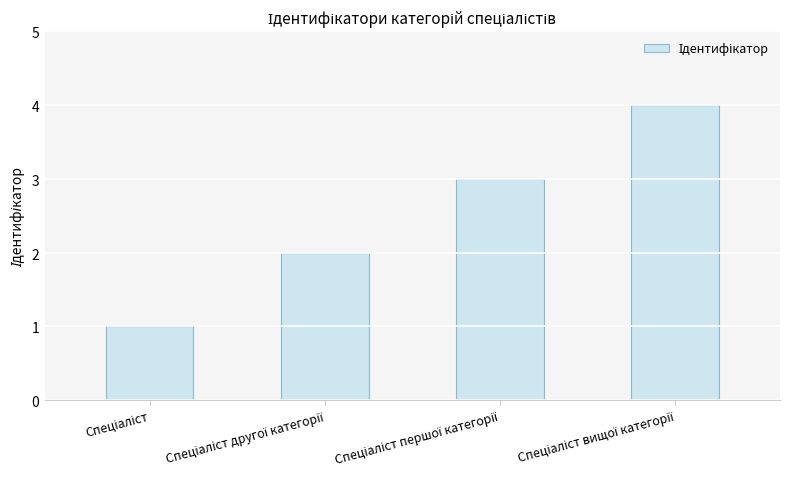

The value at Спеціаліст першої категорії is 1. True or false?

False